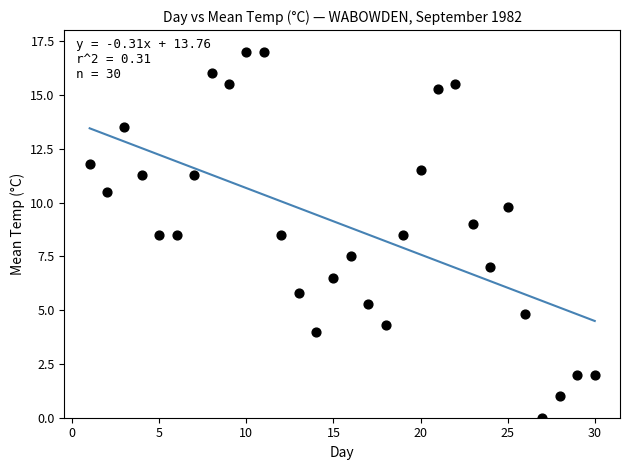

What is the range of Y values (max minus min)?

17.0